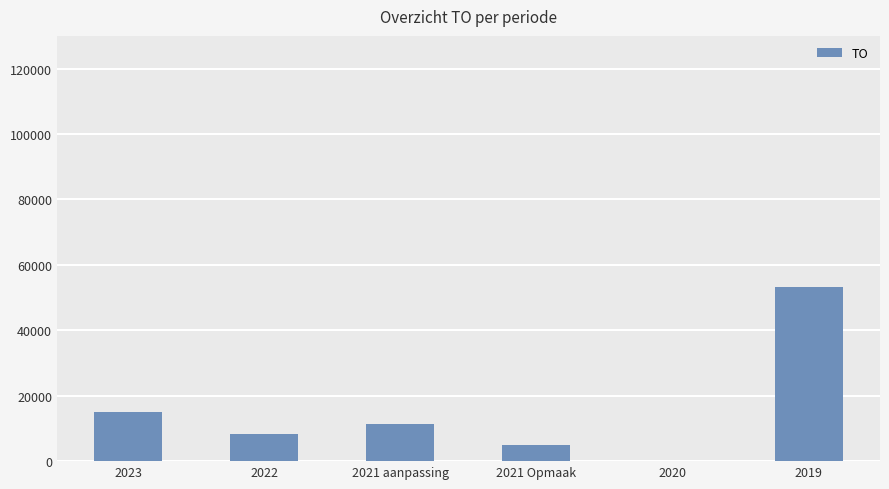

The chart shows a value of 5000 at 2021 Opmaak. True or false?

True